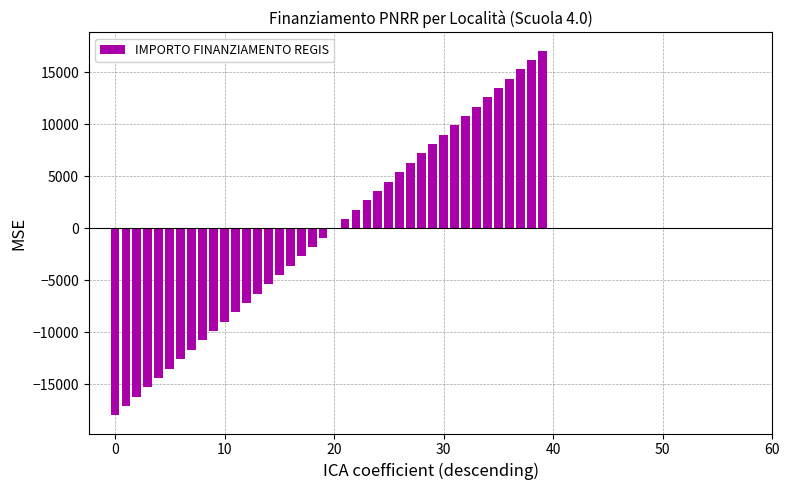

What is the sum of all values?

-18000